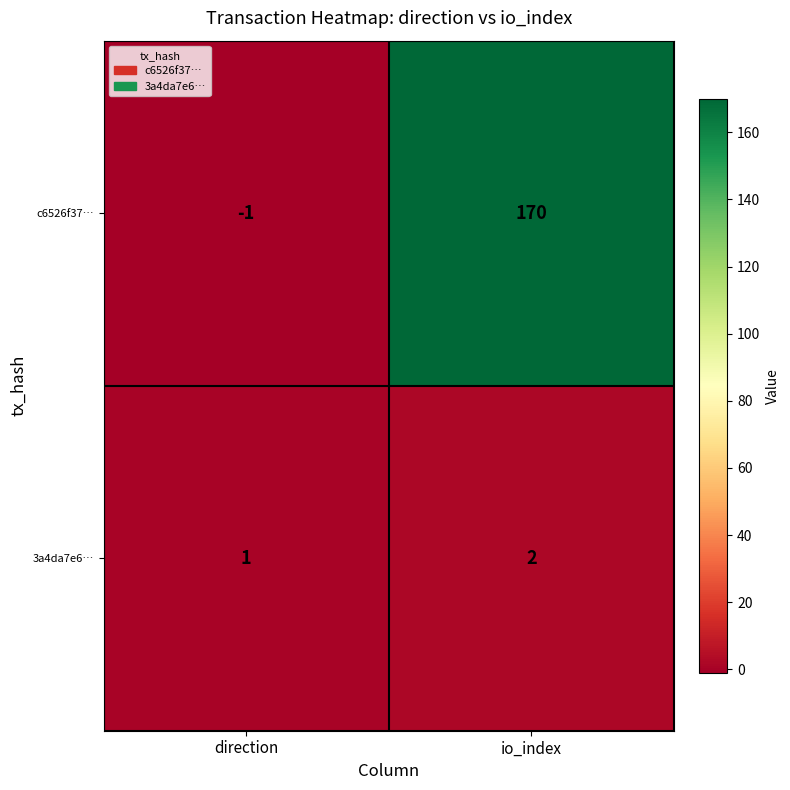

What is the sum of all c6526f37… values?

169